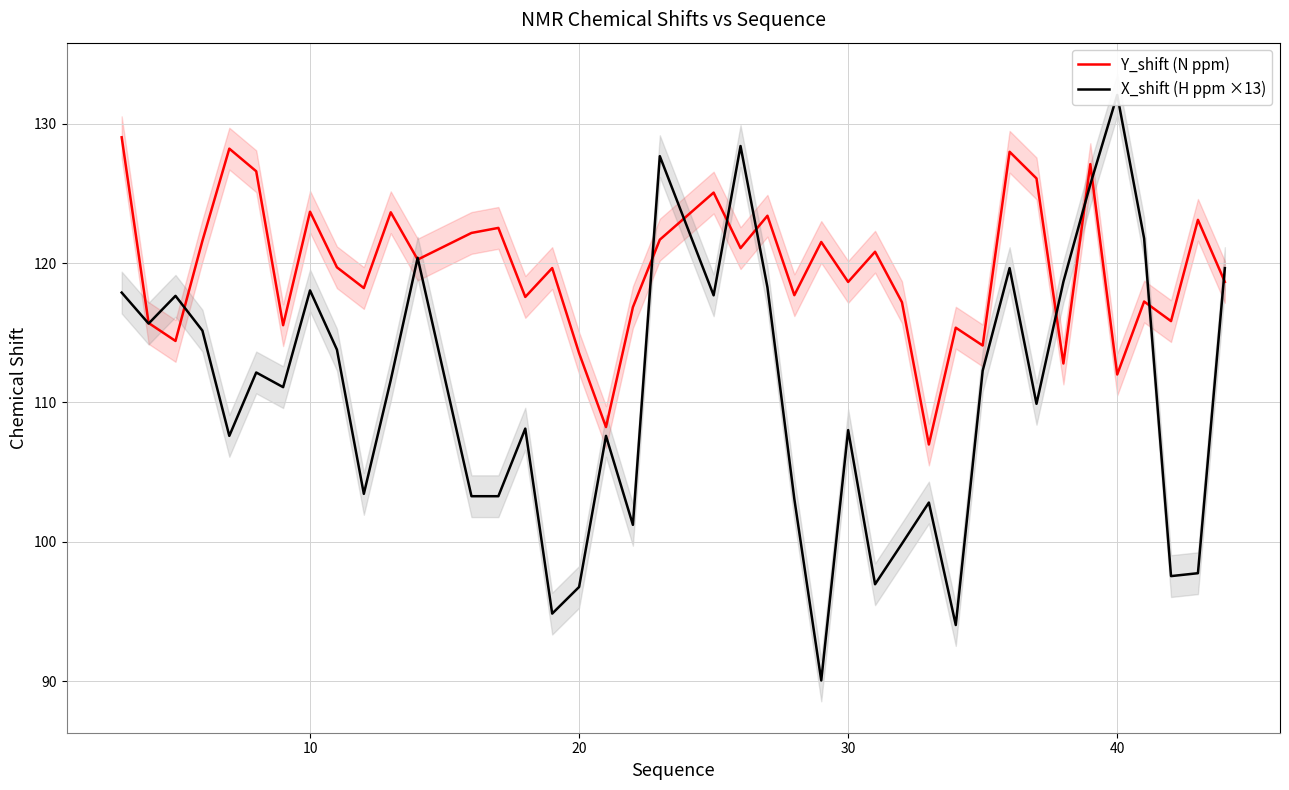

Is it true that Y_shift (N ppm) equals 86.3 at 10?

False